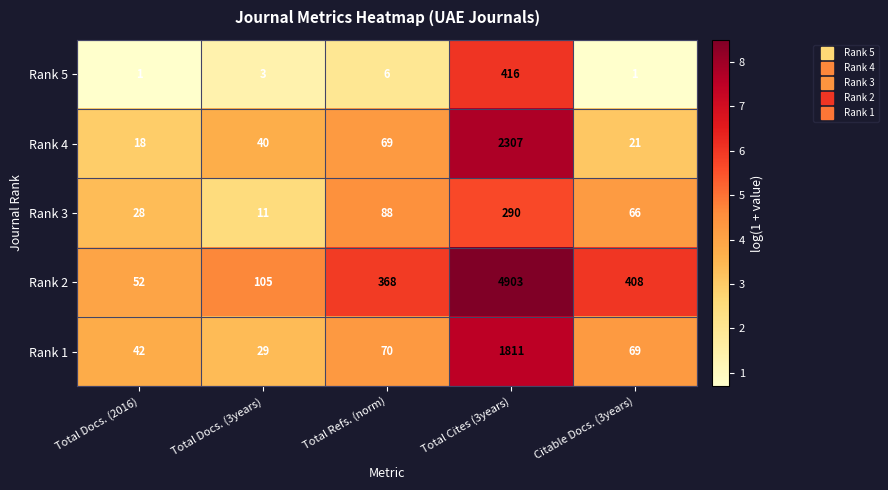

Count the number of data series in this chart.

5